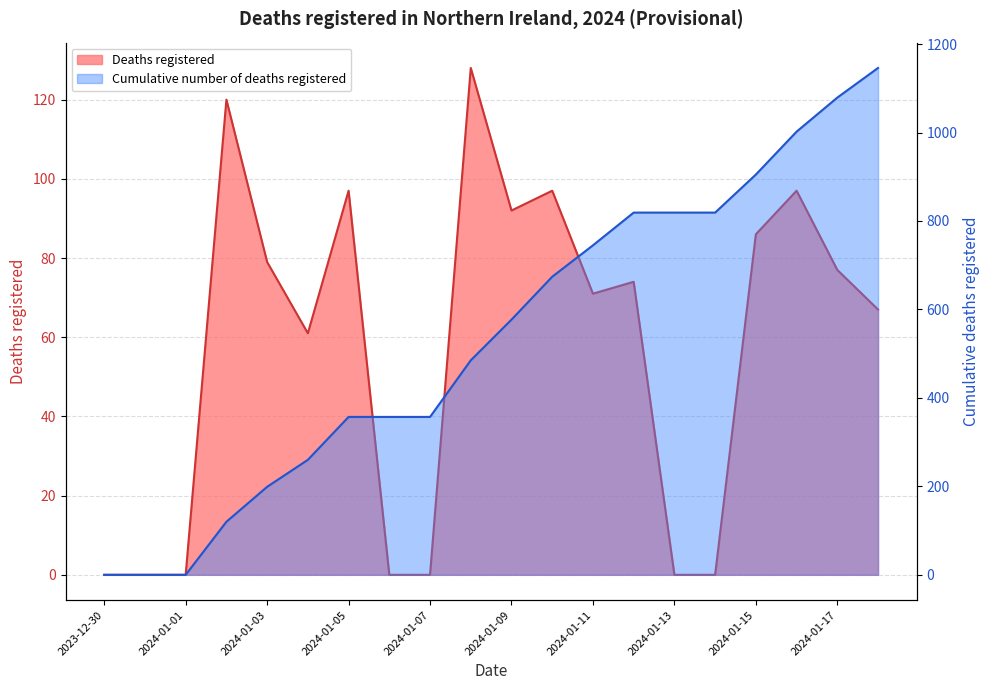

How many lines are shown in the chart?

2